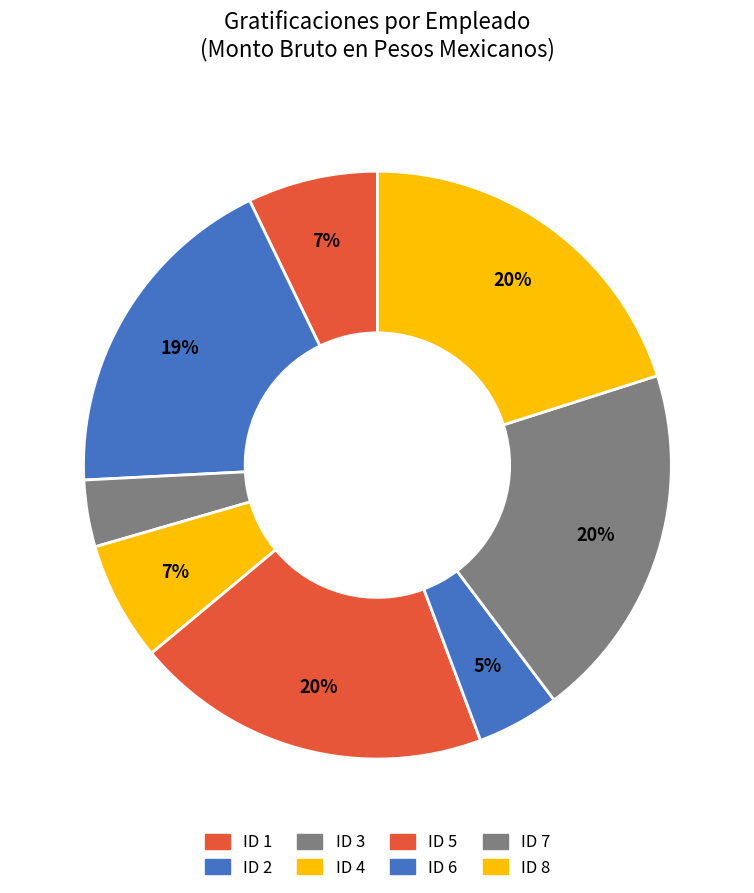

Which slice is the largest?

ID 8